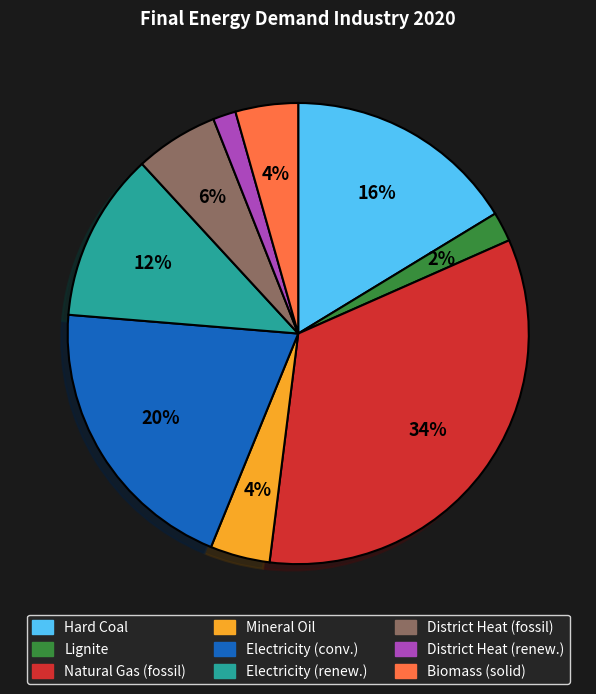

Does Electricity (renew.) represent more than half of the total?

No